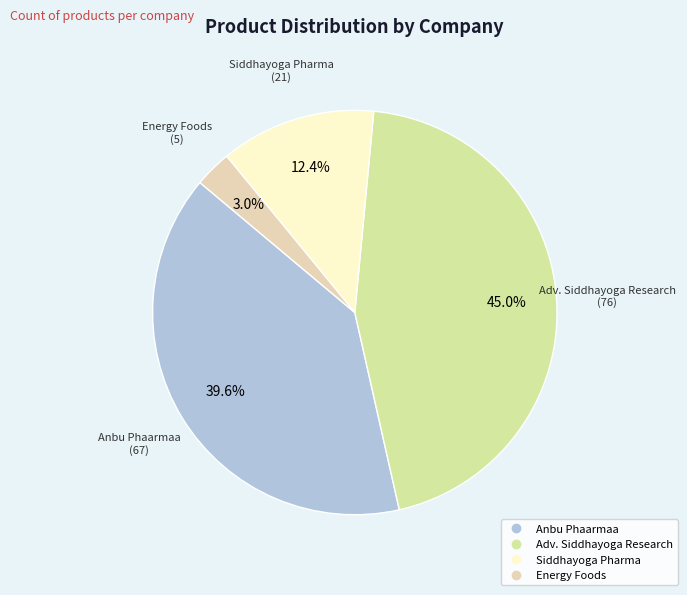

True or false: Siddhayoga Pharma accounts for 20% of the total.

False